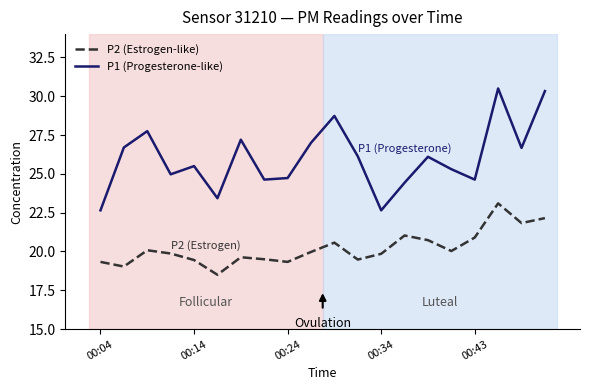

True or false: P1 (Progesterone-like) and P2 (Estrogen-like) cross at least once.

False